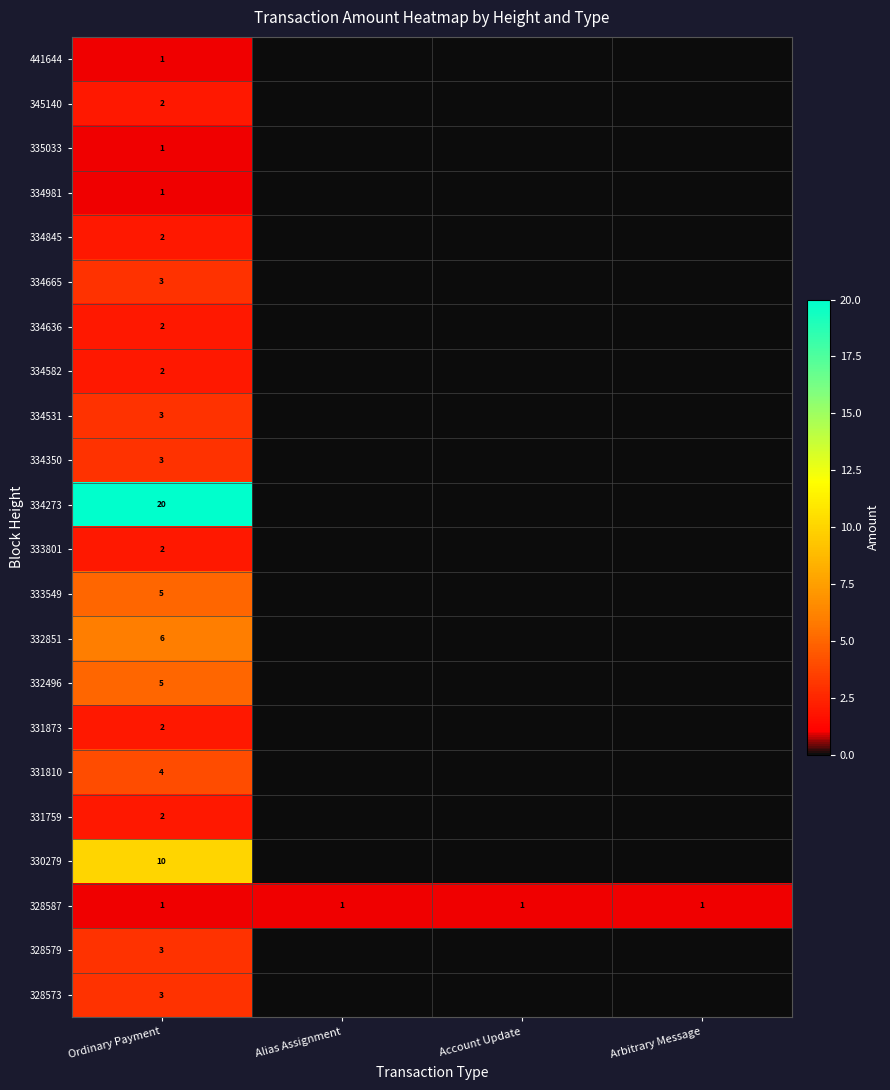

What is the total value across all series at Arbitrary Message?

1